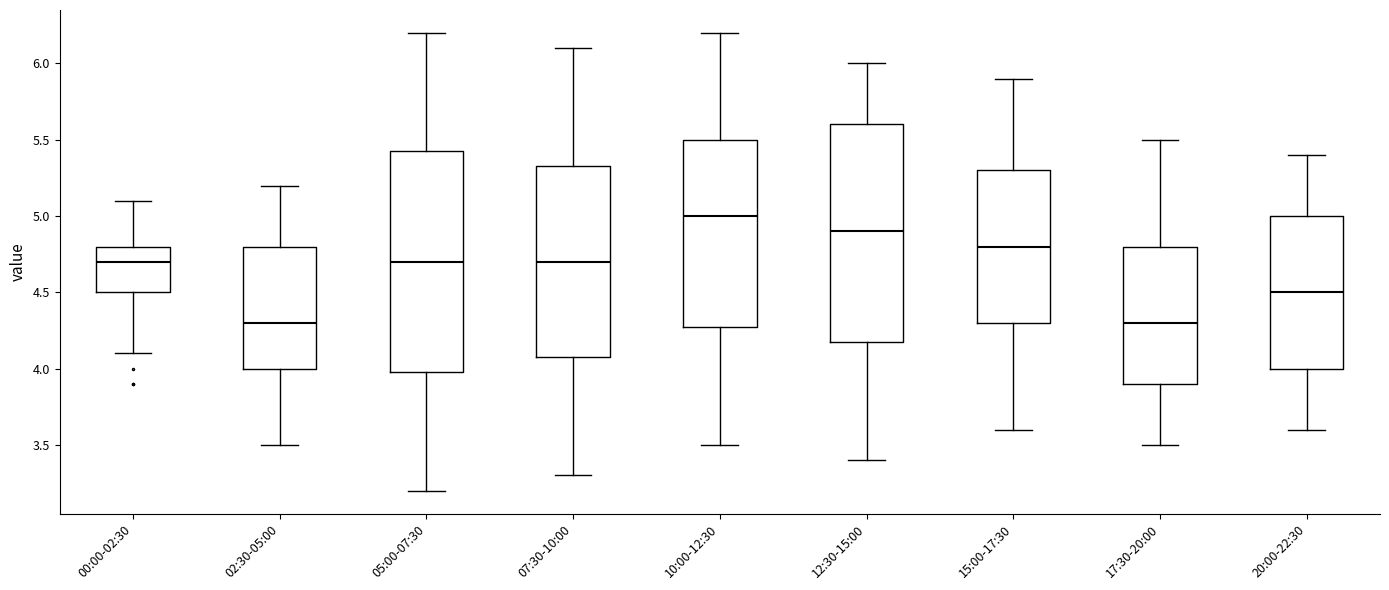

Reading left to right, read every box against the y-axis: the position of its median line, the range the box covers, and the ends of its whiskers. The values are not printed on the chart, so give them approximately, as read against the axis.

00:00-02:30: median 4.70, box 4.50 to 4.80, whiskers 4.10 to 5.10
02:30-05:00: median 4.30, box 4.00 to 4.80, whiskers 3.50 to 5.20
05:00-07:30: median 4.70, box 4.00 to 5.45, whiskers 3.20 to 6.20
07:30-10:00: median 4.70, box 4.10 to 5.35, whiskers 3.30 to 6.10
10:00-12:30: median 5.00, box 4.30 to 5.50, whiskers 3.50 to 6.20
12:30-15:00: median 4.90, box 4.20 to 5.60, whiskers 3.40 to 6.00
15:00-17:30: median 4.80, box 4.30 to 5.30, whiskers 3.60 to 5.90
17:30-20:00: median 4.30, box 3.90 to 4.80, whiskers 3.50 to 5.50
20:00-22:30: median 4.50, box 4.00 to 5.00, whiskers 3.60 to 5.40